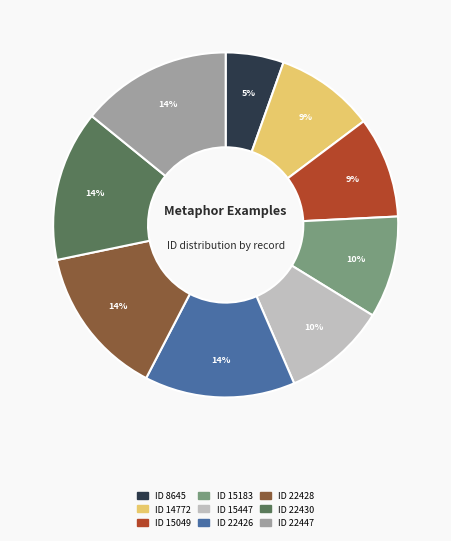

Combined, do ID 15183 and ID 22430 account for over 50%?

No